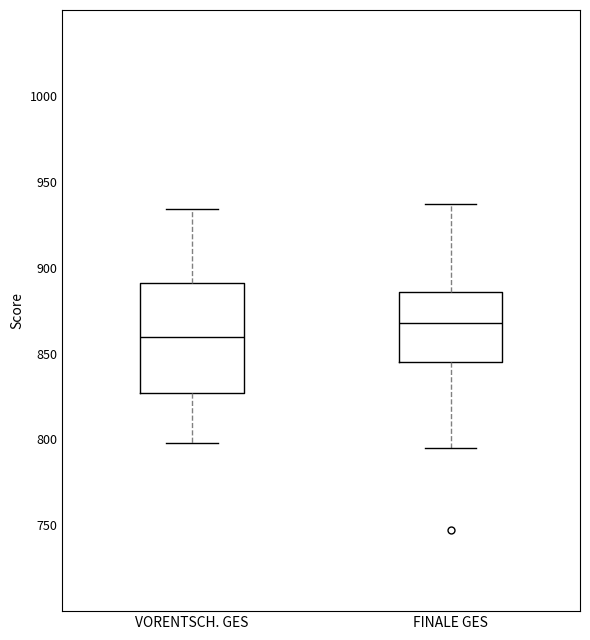

Which box is the tallest, from its lower edge to its upper edge?

VORENTSCH. GES